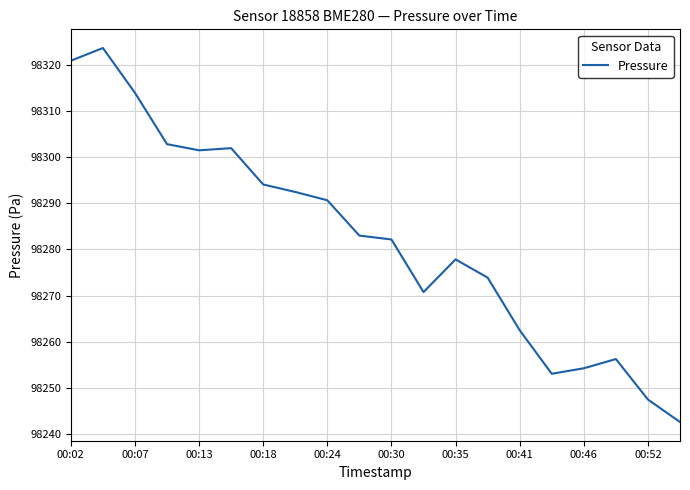

What is the minimum value shown in the chart?

98242.6